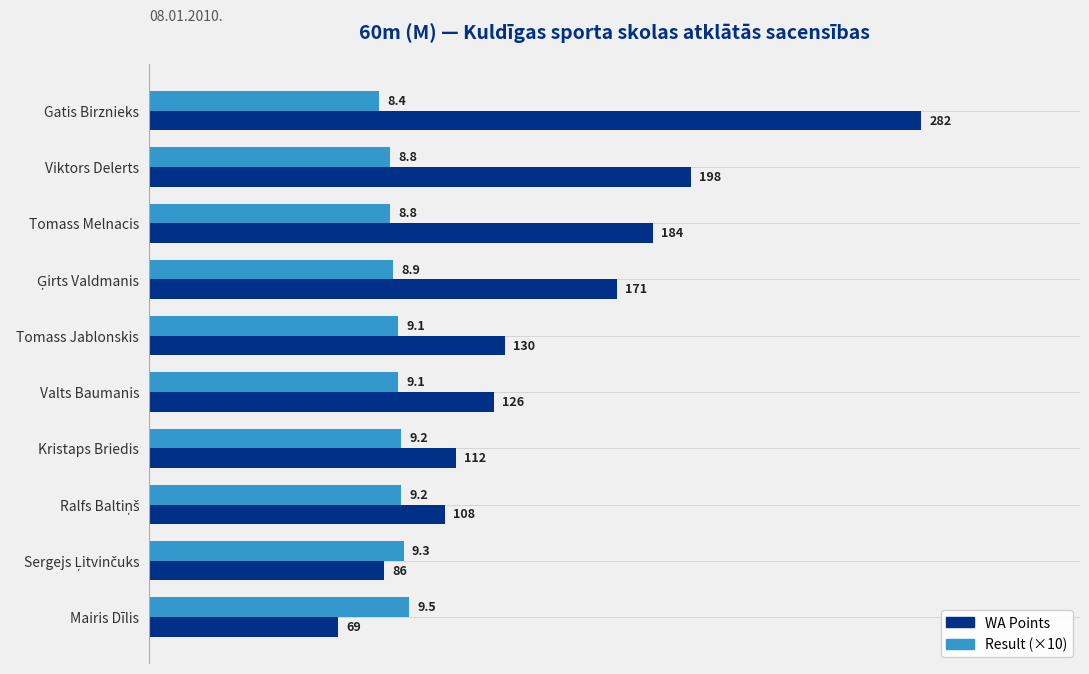

True or false: WA Points has a value of 112 at Kristaps Briedis.

True